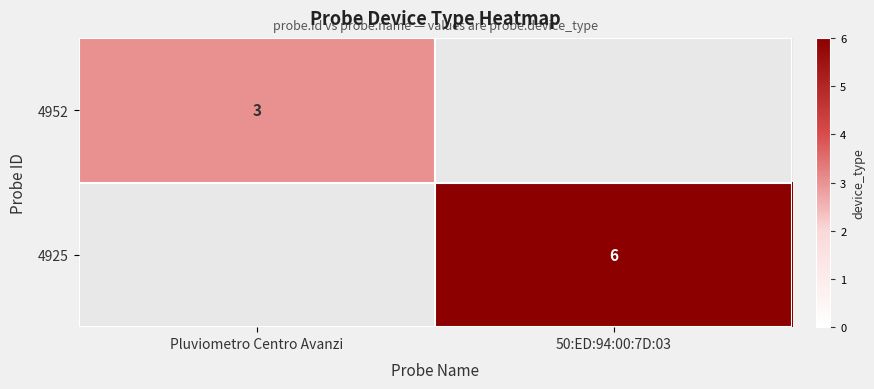

The value of 4952 at Pluviometro Centro Avanzi is 5.0. True or false?

False